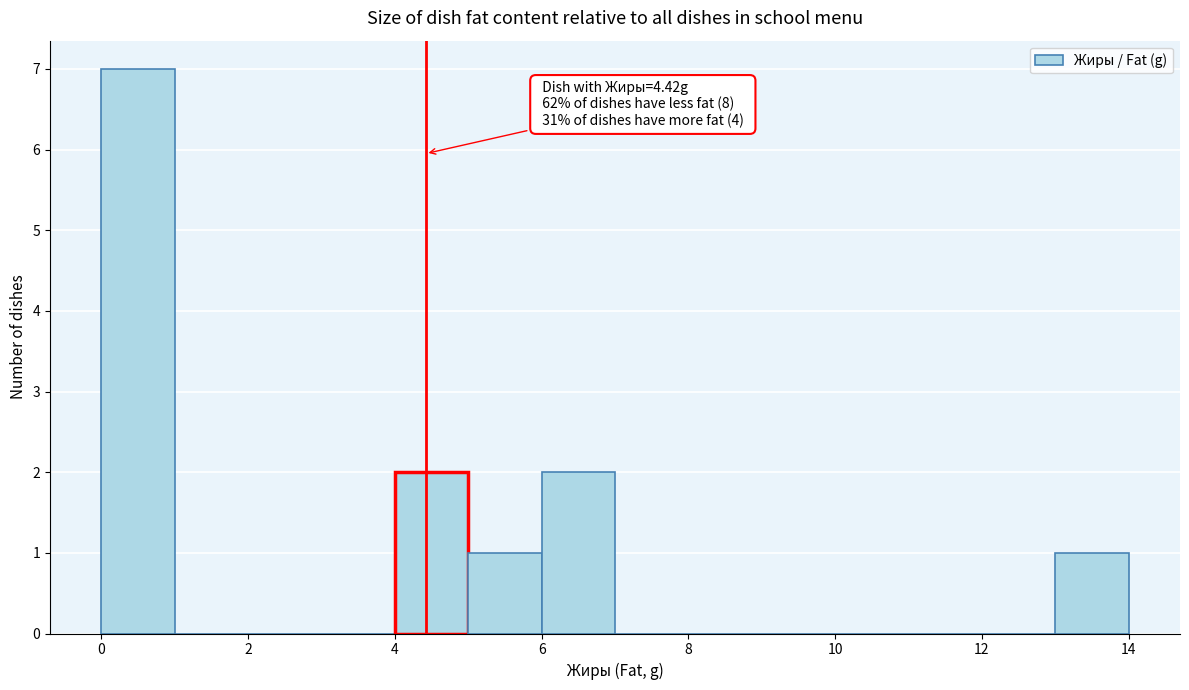

Which range on the x-axis has the tallest bar?

0 to 1